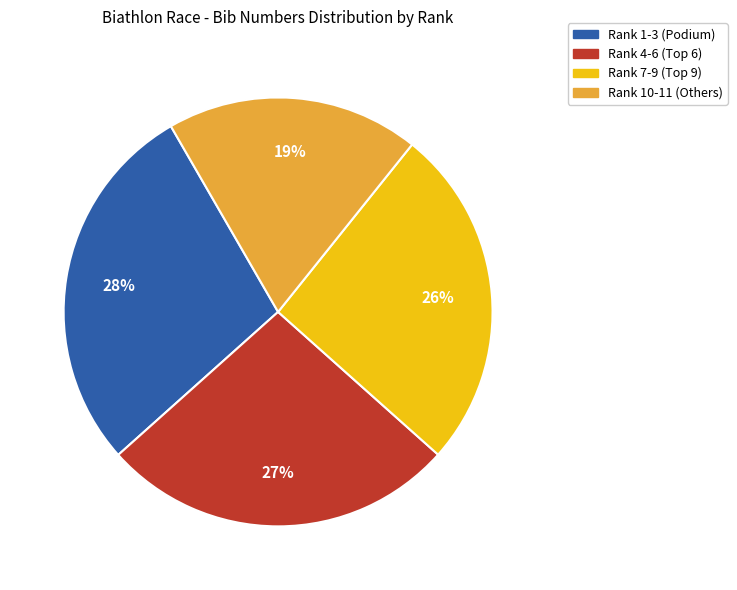

Does any single category account for the majority?

No